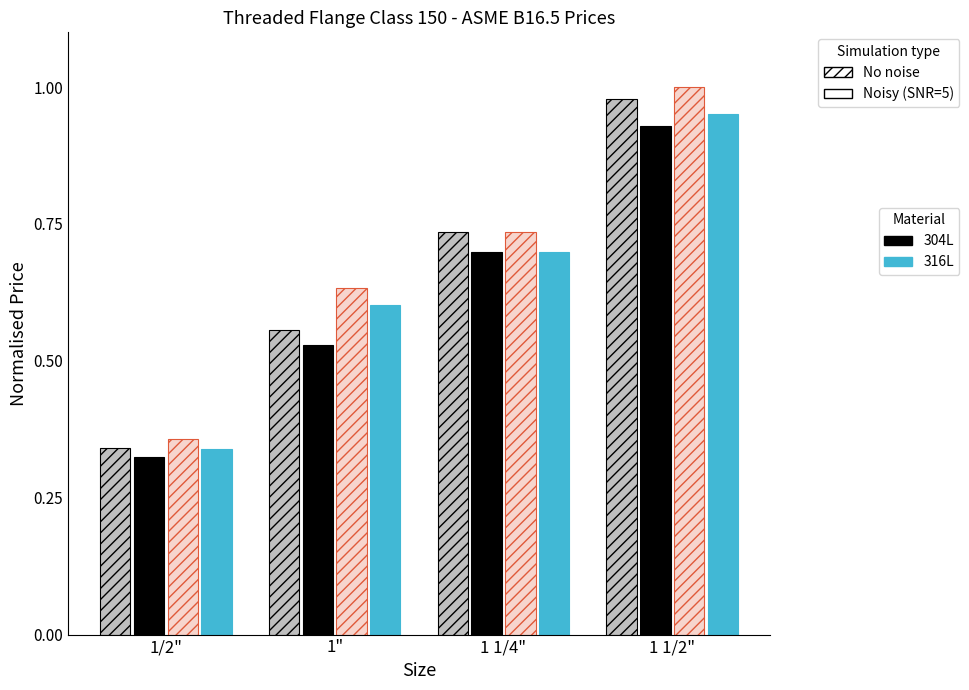

True or false: 316L No noise has a value of 0.4 at 1 1/2".

False